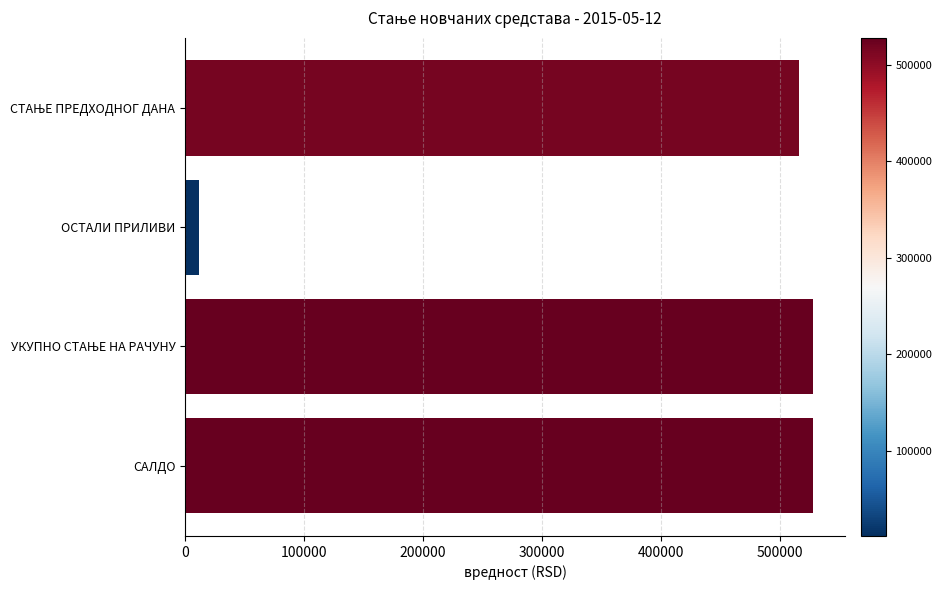

What is the label of the 2nd bar from the top?

ОСТАЛИ ПРИЛИВИ